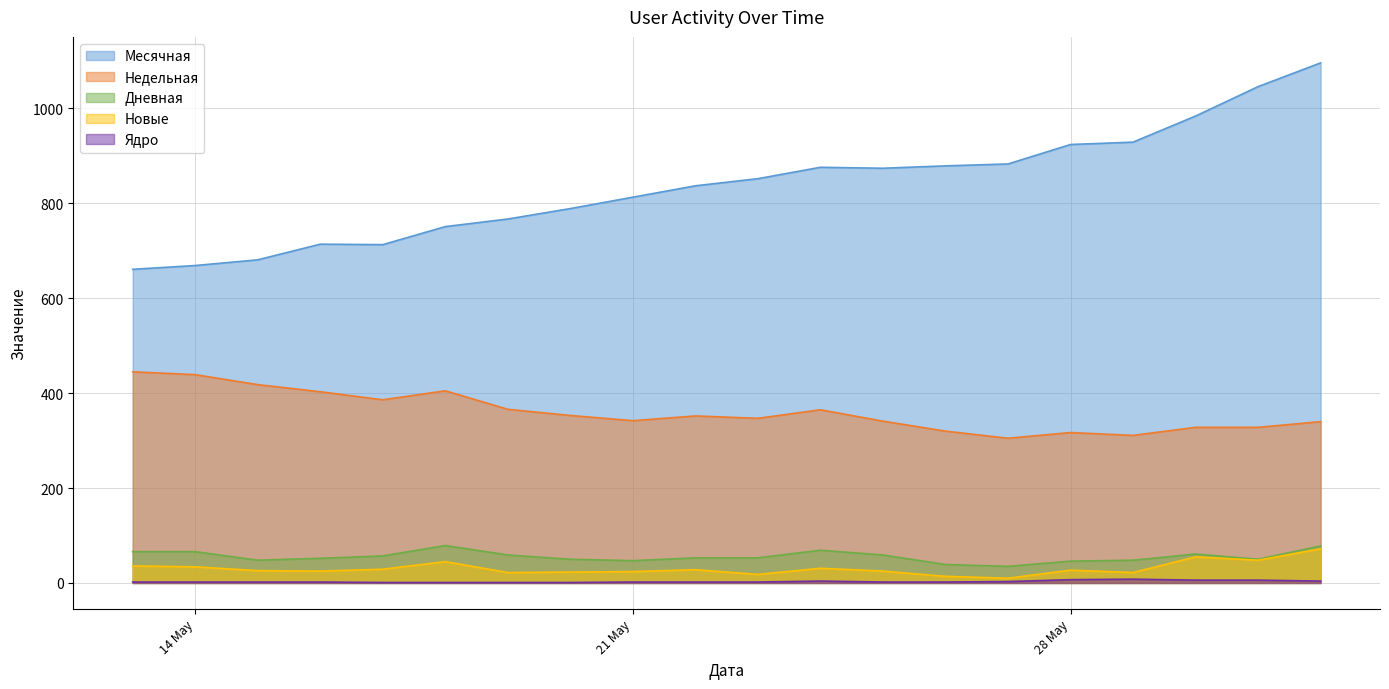

True or false: Недельная and Дневная intersect in this chart.

False